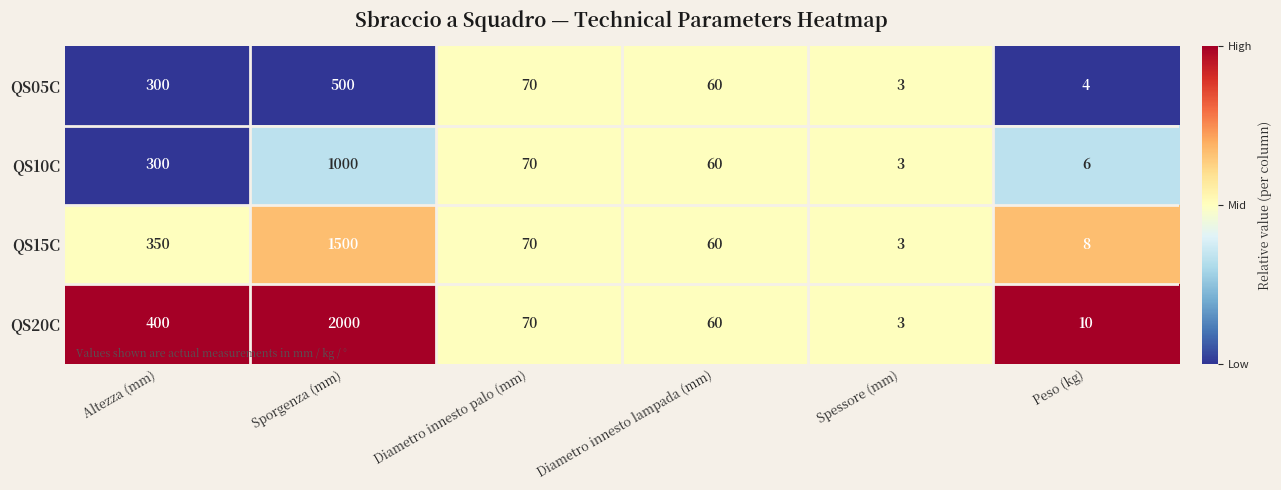

What is the difference between the QS05C values at Sporgenza (mm) and Altezza (mm)?

200